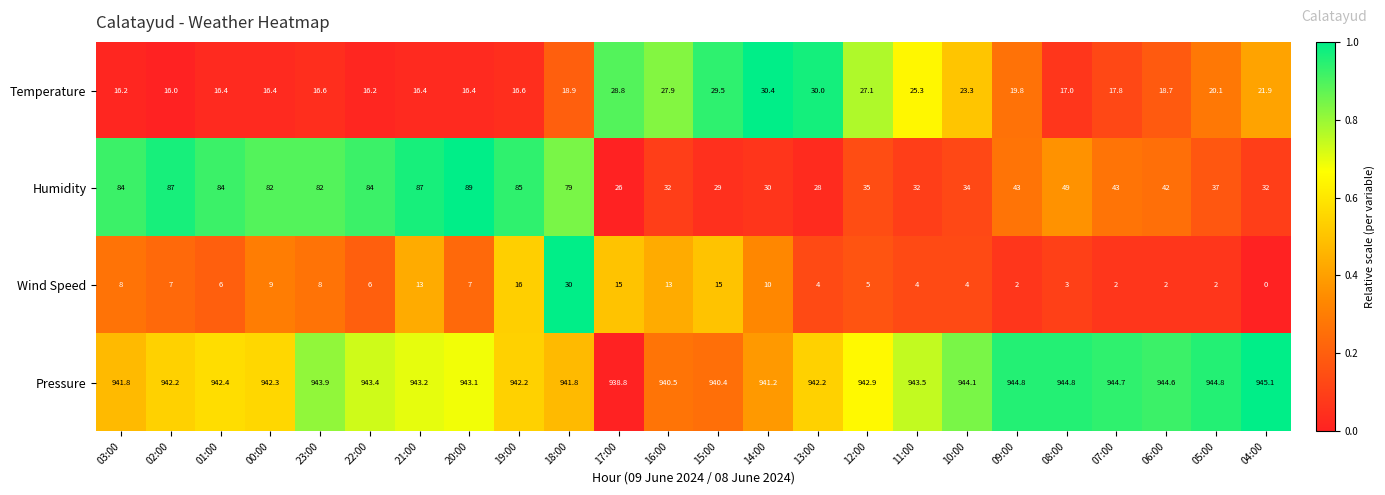

What is the total value across all series at 09:00?

1009.6